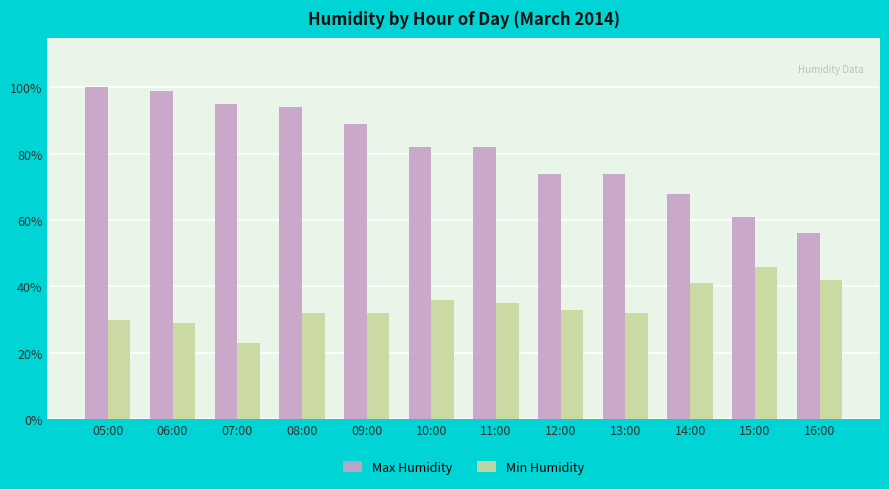

What is the approximate value of Min Humidity at 08:00?

32